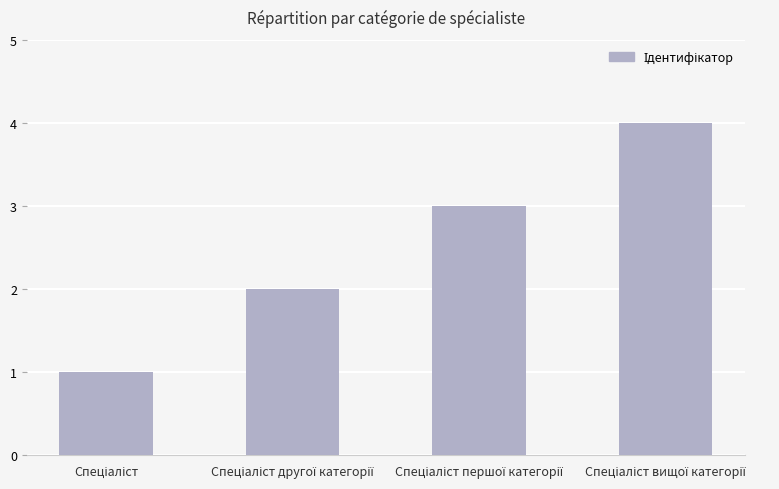

Reading left to right, list all the values displayed in this chart.

1	2	3	4